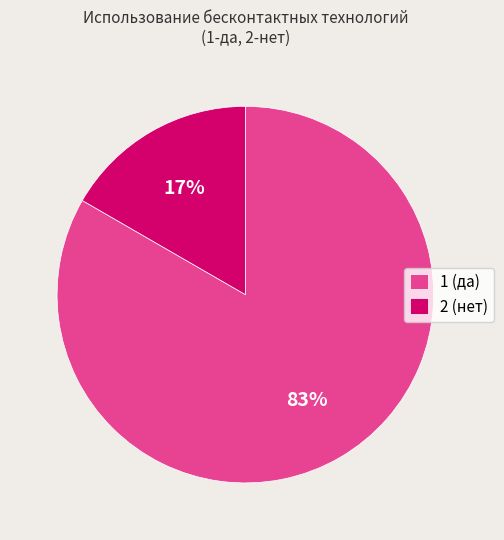

Which category has the biggest portion of the pie?

1 (да)